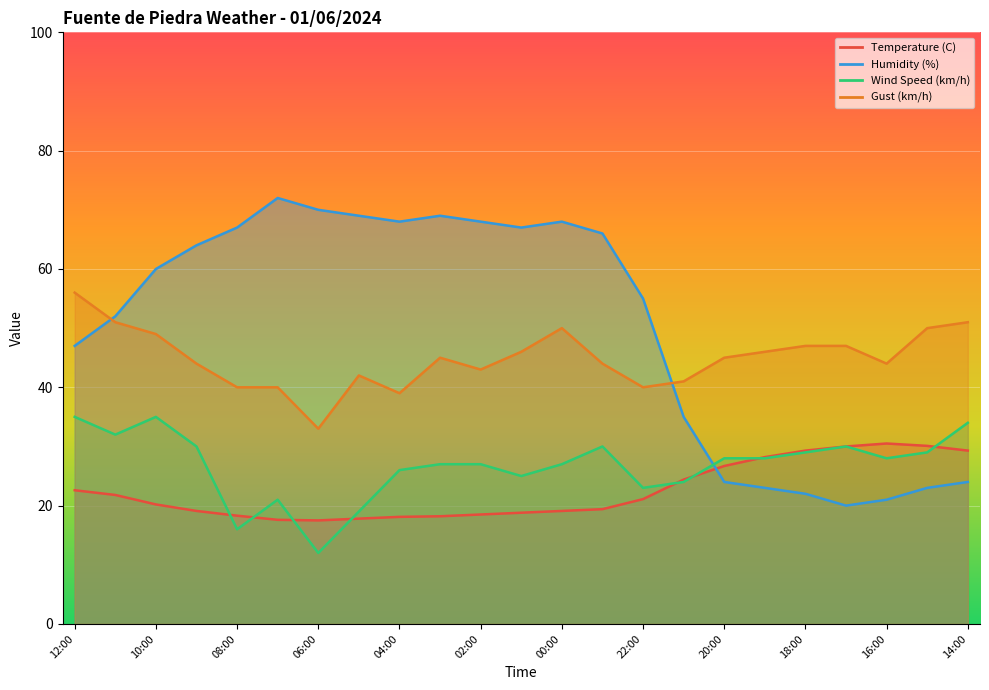

Between 00:00 and 15:00, which series saw the biggest shift?

Humidity (%)